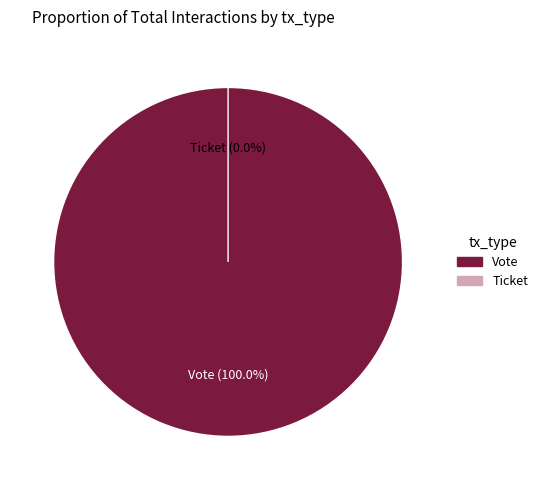

Does any single category account for the majority?

Yes